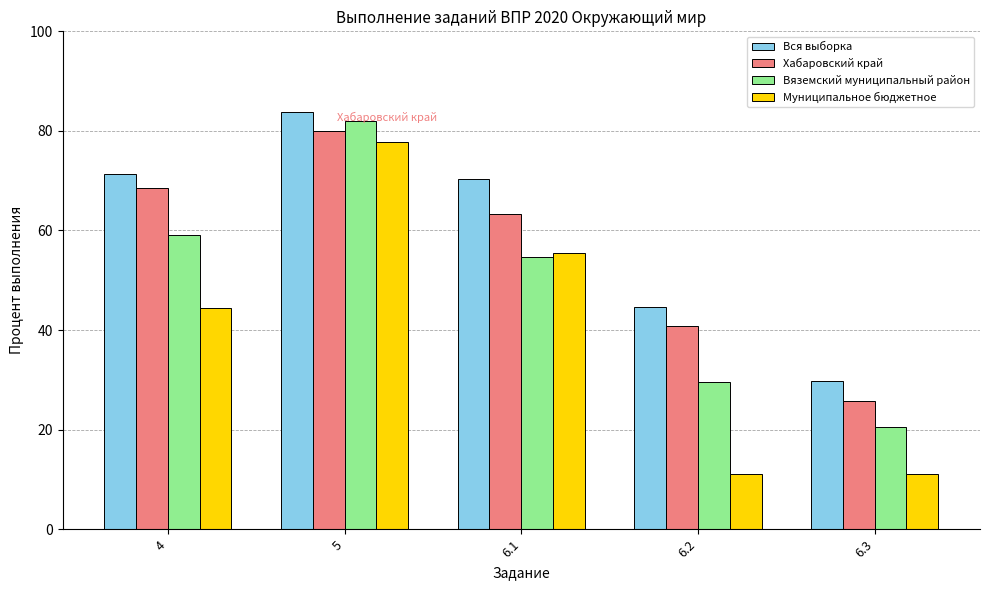

How many categories are shown in the chart?

5